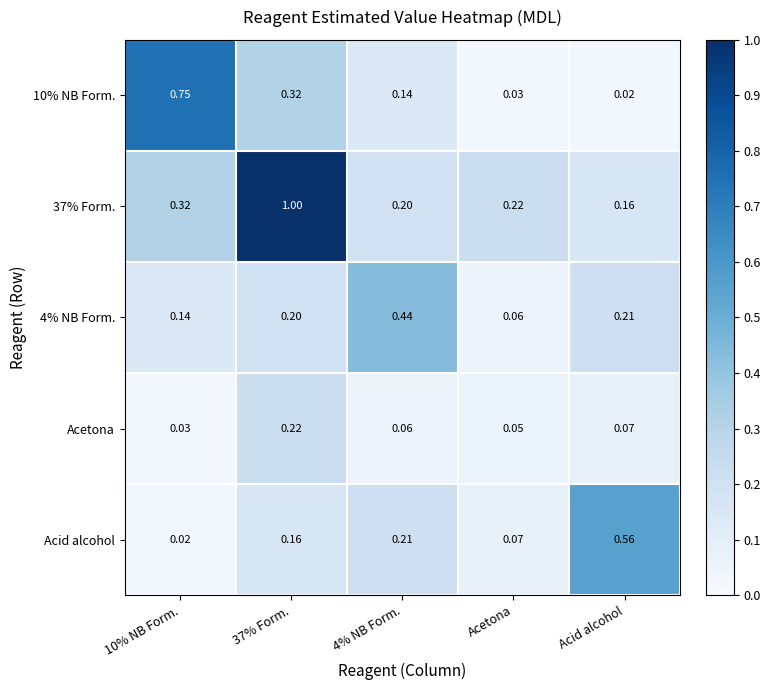

Is the value of 37% Form. at 37% Form. greater than the value of 10% NB Form. at 37% Form.?

Yes